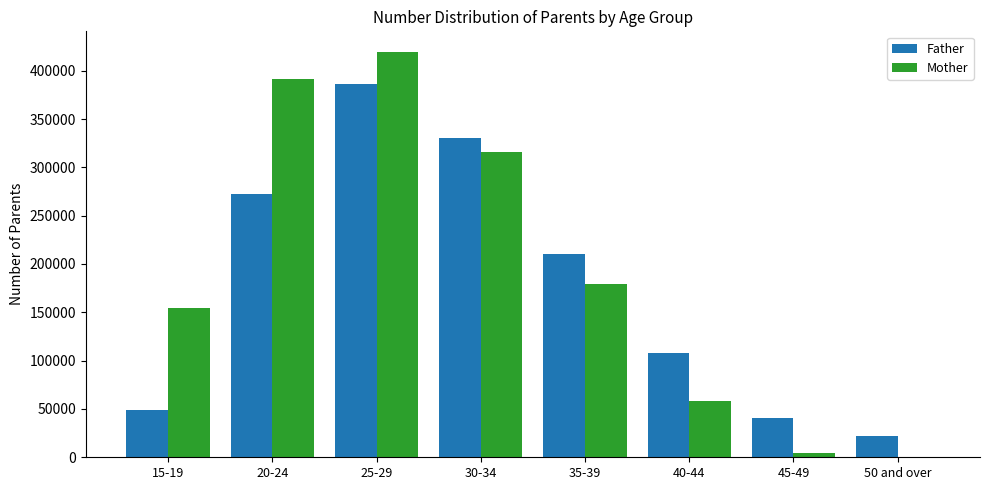

Where does the Mother series first go above 178848?

20-24